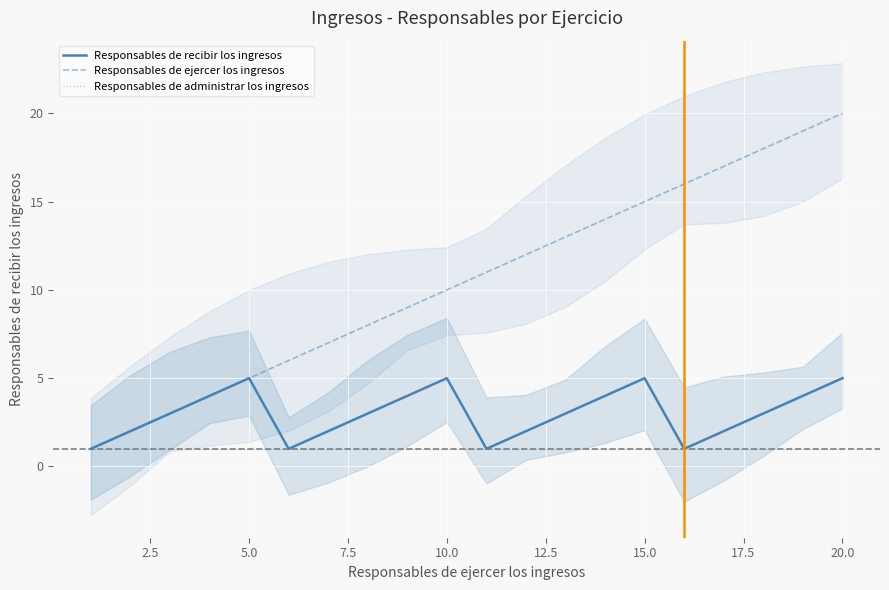

What is the highest value of the Responsables de recibir los ingresos series?

5